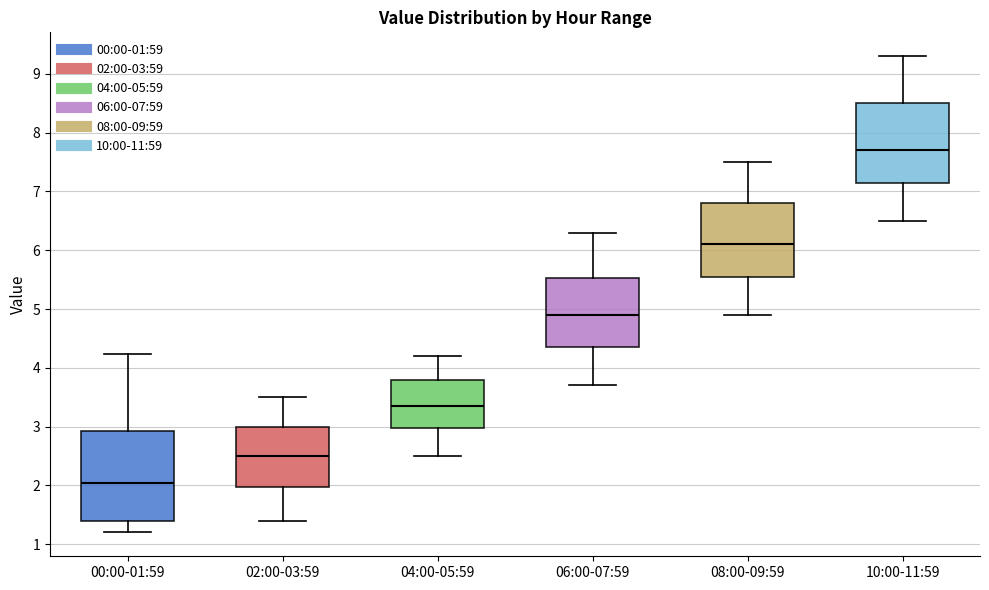

Reading left to right, transcribe this box plot: for each box, give where its median line is, the range the box spans, and where its two whiskers end, as read against the y-axis. The values are not printed on the chart, so give them approximately, as read against the axis.

00:00-01:59: median 2.0, box 1.4 to 2.9, whiskers 1.2 to 4.2
02:00-03:59: median 2.5, box 2.0 to 3.0, whiskers 1.4 to 3.5
04:00-05:59: median 3.4, box 3.0 to 3.8, whiskers 2.5 to 4.2
06:00-07:59: median 4.9, box 4.4 to 5.5, whiskers 3.7 to 6.3
08:00-09:59: median 6.1, box 5.6 to 6.8, whiskers 4.9 to 7.5
10:00-11:59: median 7.7, box 7.2 to 8.5, whiskers 6.5 to 9.3